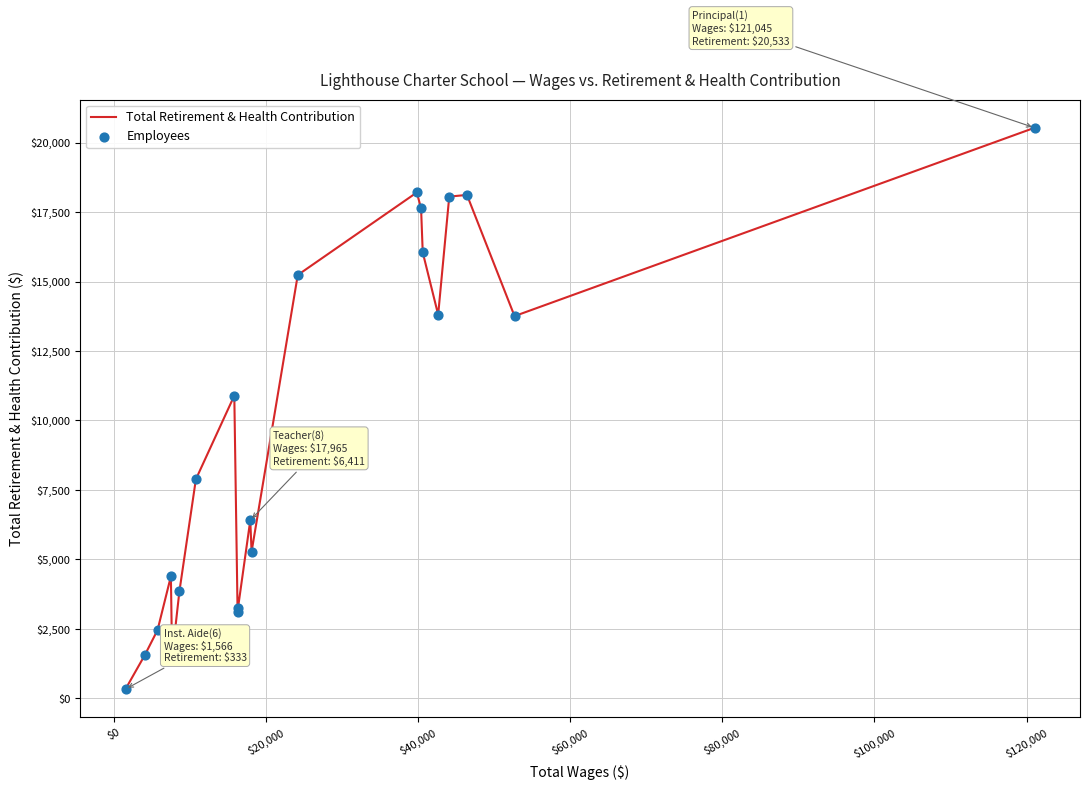

What is the difference between the maximum and minimum values?

20200